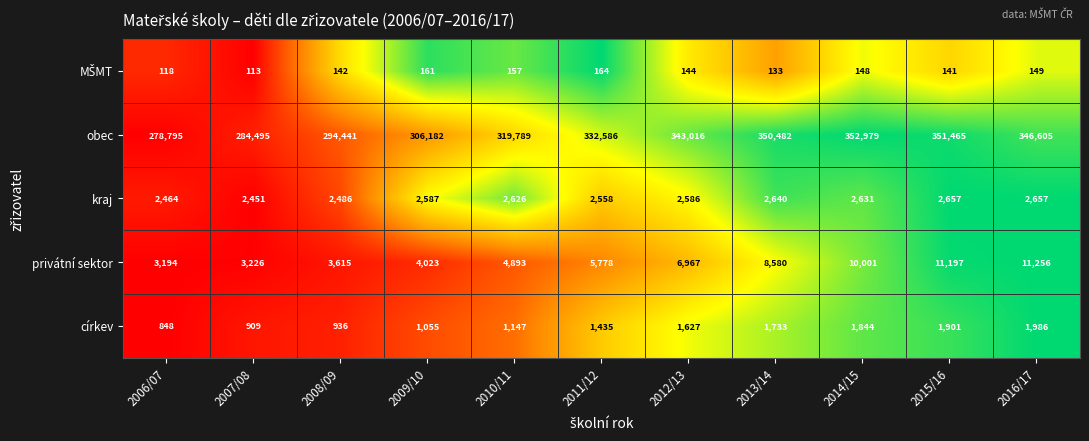

Is the value of kraj at 2011/12 greater than the value of obec at 2007/08?

No